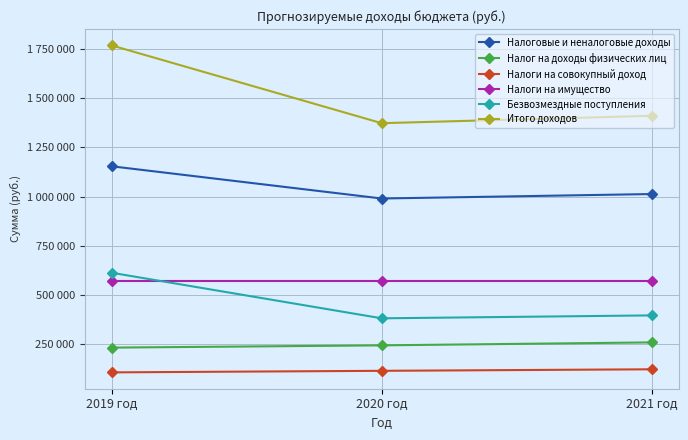

At which label is Итого доходов closest to 1569875?

2021 год